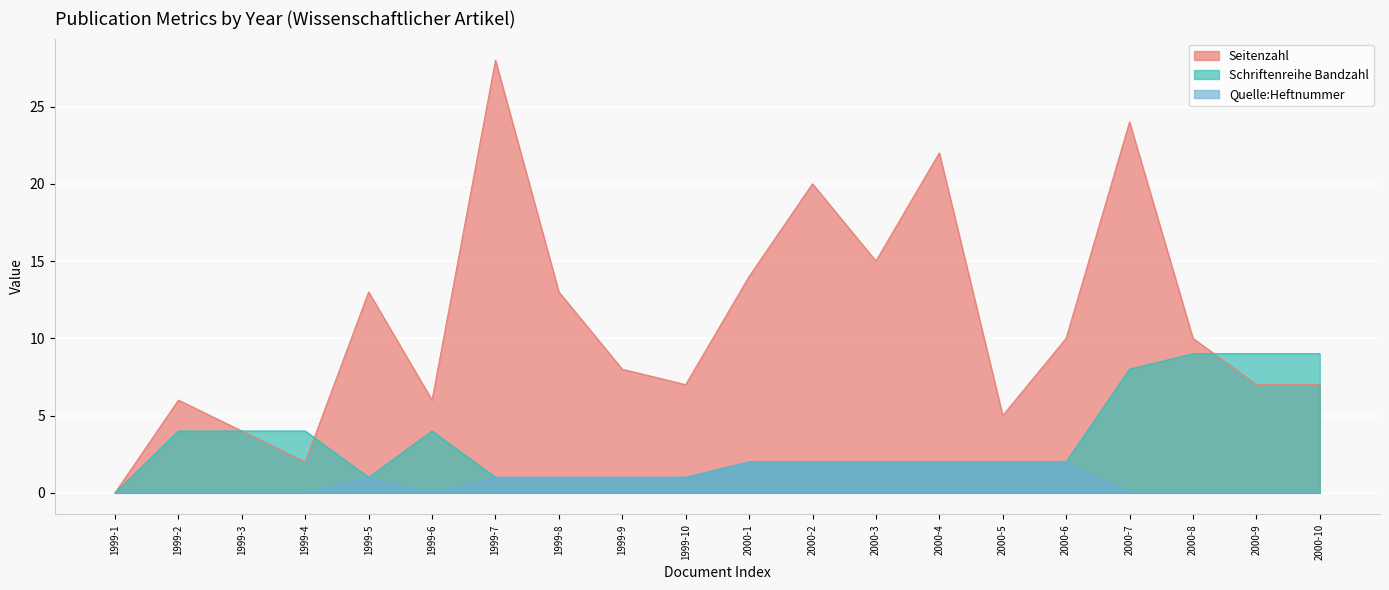

The value of Quelle:Heftnummer at 2000-2 is 2. True or false?

True